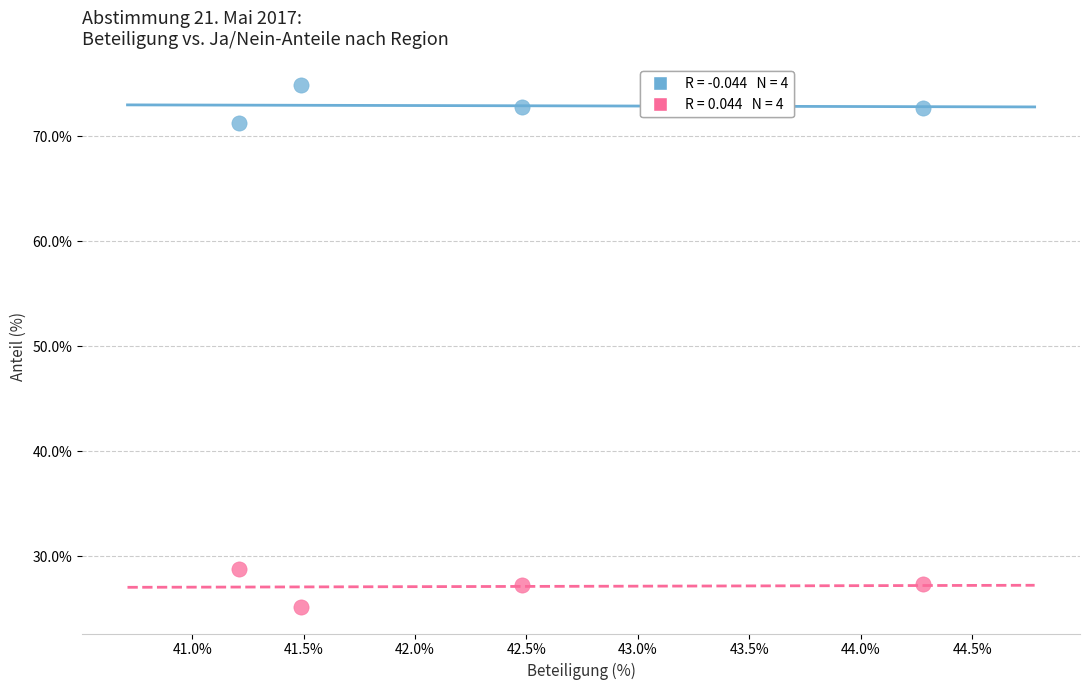

Across all data points, what is the average X value?

42.4